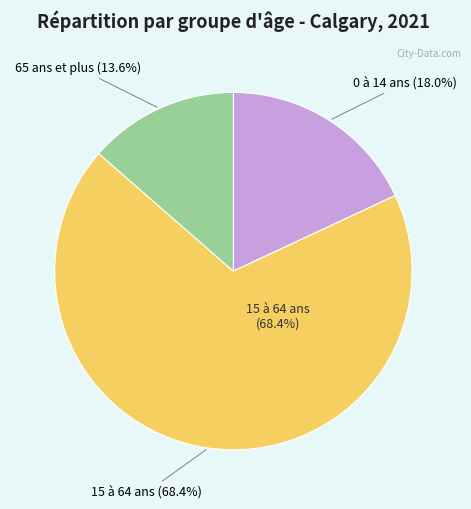

Combined, do 65 ans et plus and 15 à 64 ans account for over 50%?

Yes